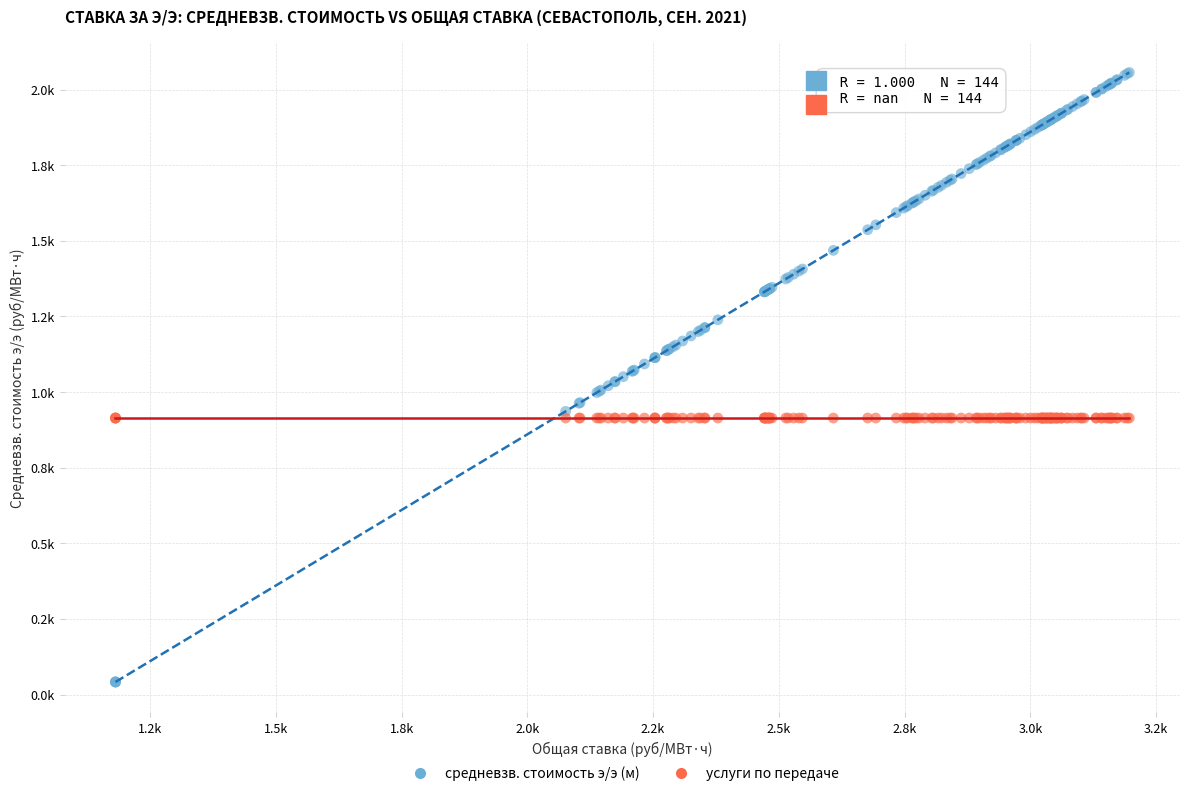

What are all the series names shown in the legend?

средневзв. стоимость э/э (м), услуги по передаче